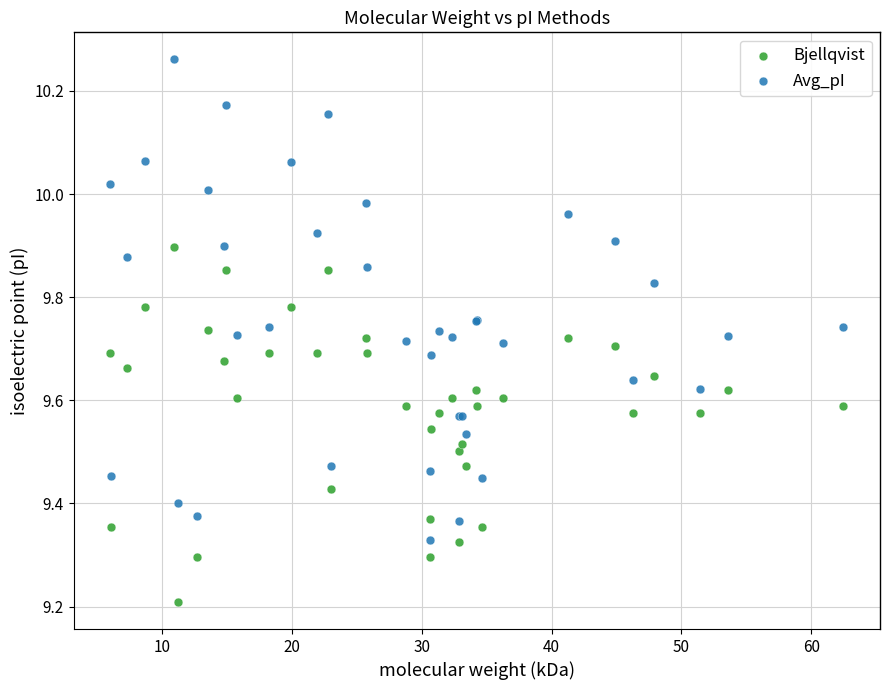

In the Bjellqvist series, what Y value is closest to 9?

9.2